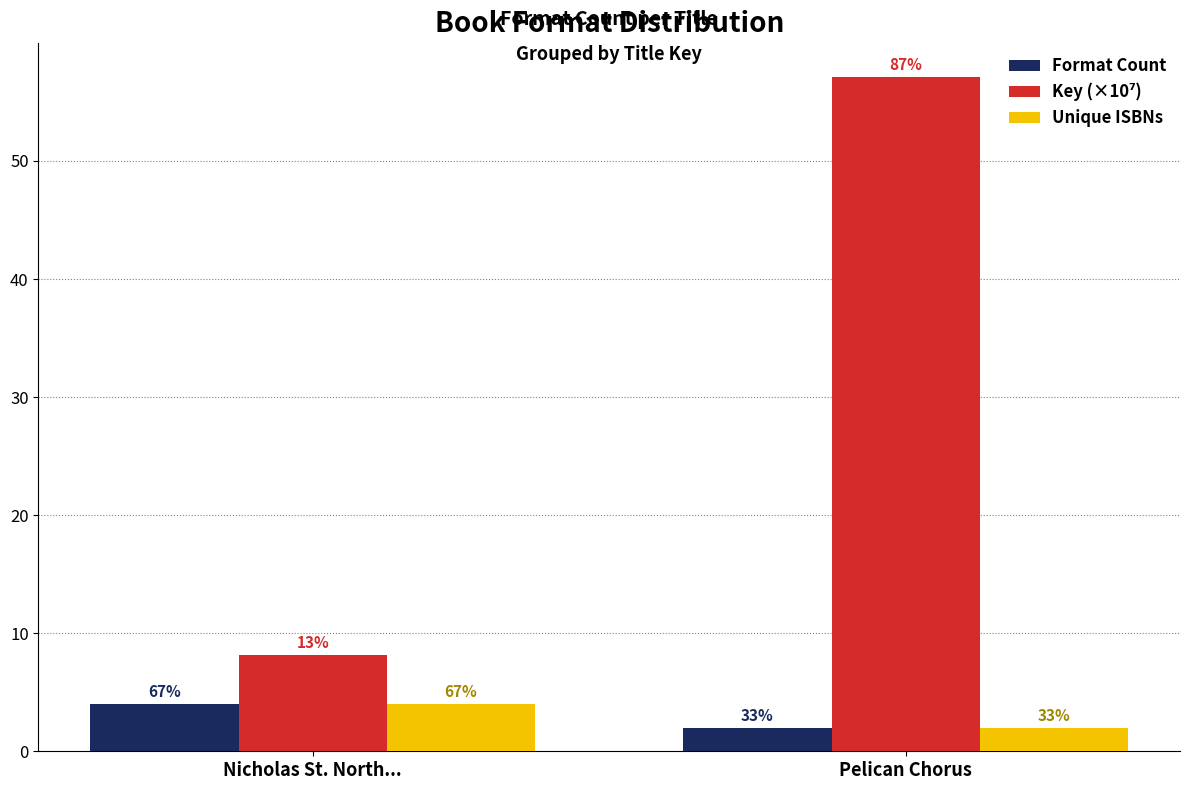

Is it true that Format Count equals 4.0 at Nicholas St. North...?

True